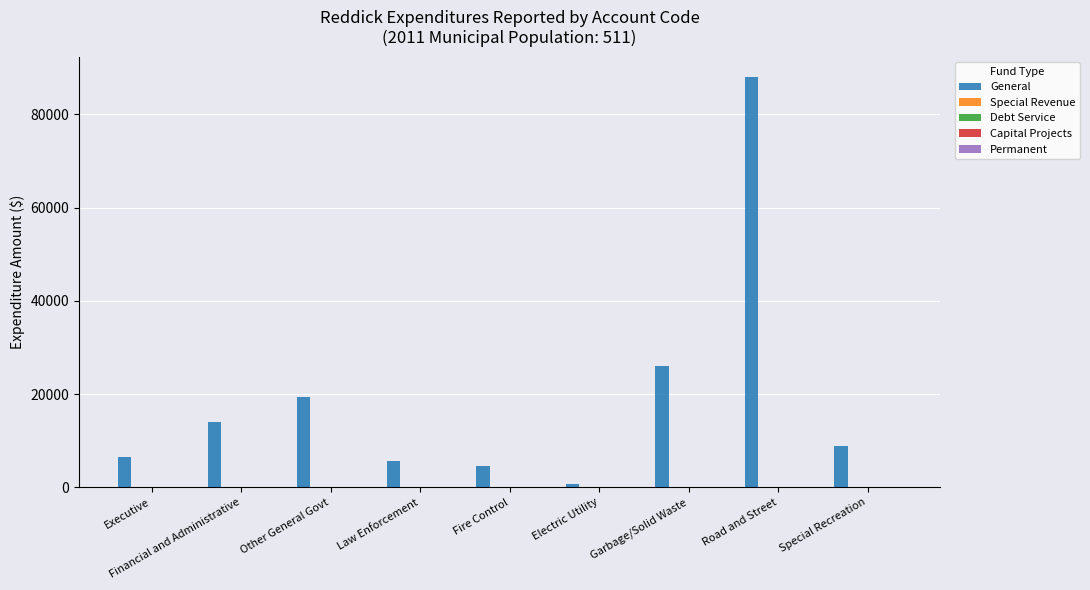

What is the sum of all values?

173859